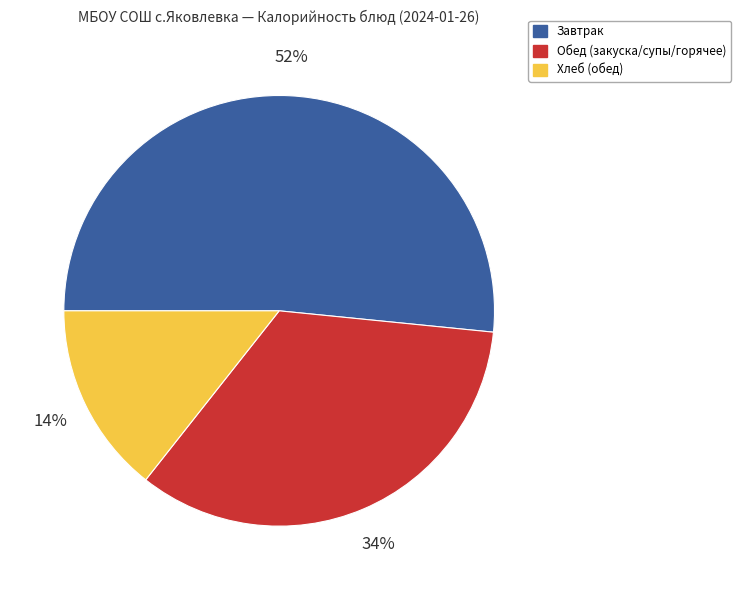

To the nearest percent, what is the average slice percentage?

33%